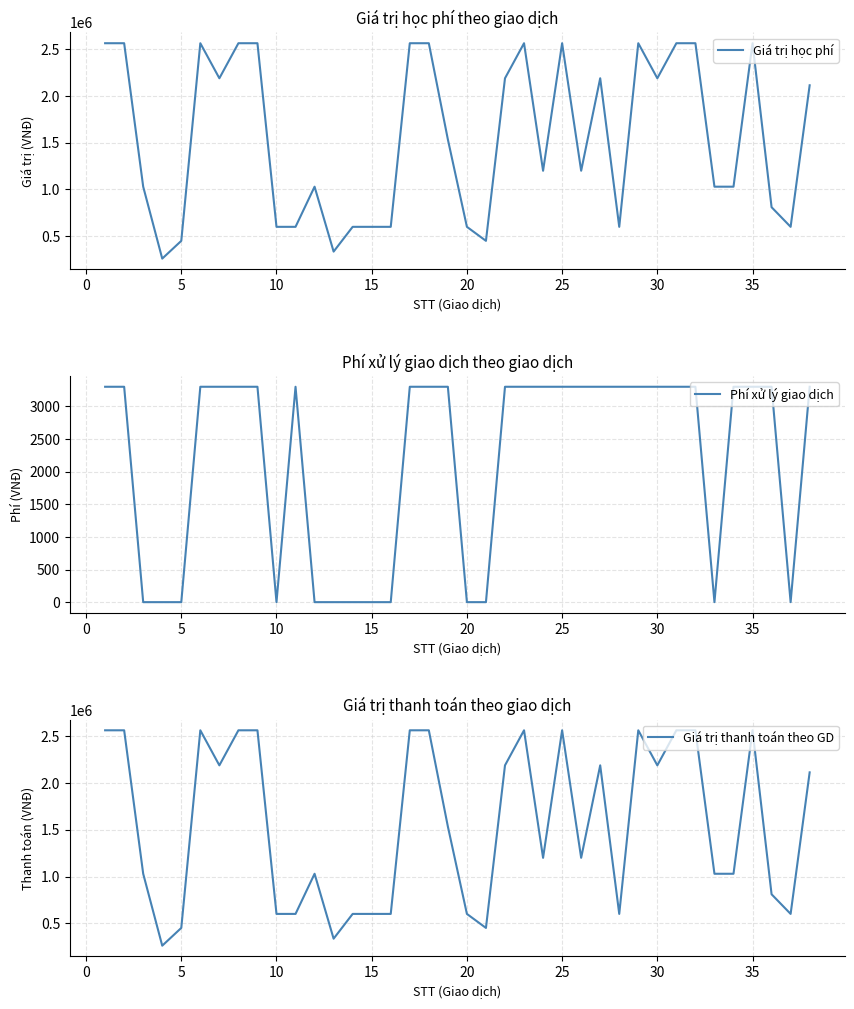

Reading left to right, list all the values displayed in this chart.

Giá trị học phí: 2564520	2564520	1029520	260000	450000	2564520	2189520	2564520	2564520	600000	600000	1029520	335000	600000	600000	600000	2564520	2564520	1535000	600000	450000	2189520	2564520	1200000	2564520	1200000	2189520	600000	2564520	2189520	2564520	2564520	1029520	1029520	2564520	810000	600000	2114520
Phí xử lý giao dịch: 3300	3300	0	0	0	3300	3300	3300	3300	0	3300	0	0	0	0	0	3300	3300	3300	0	0	3300	3300	3300	3300	3300	3300	3300	3300	3300	3300	3300	0	3300	3300	3300	0	3300
Giá trị thanh toán theo GD: 2564520	2564520	1029520	260000	450000	2564520	2189520	2564520	2564520	600000	600000	1029520	335000	600000	600000	600000	2564520	2564520	1535000	600000	450000	2189520	2564520	1200000	2564520	1200000	2189520	600000	2564520	2189520	2564520	2564520	1029520	1029520	2564520	810000	600000	2114520